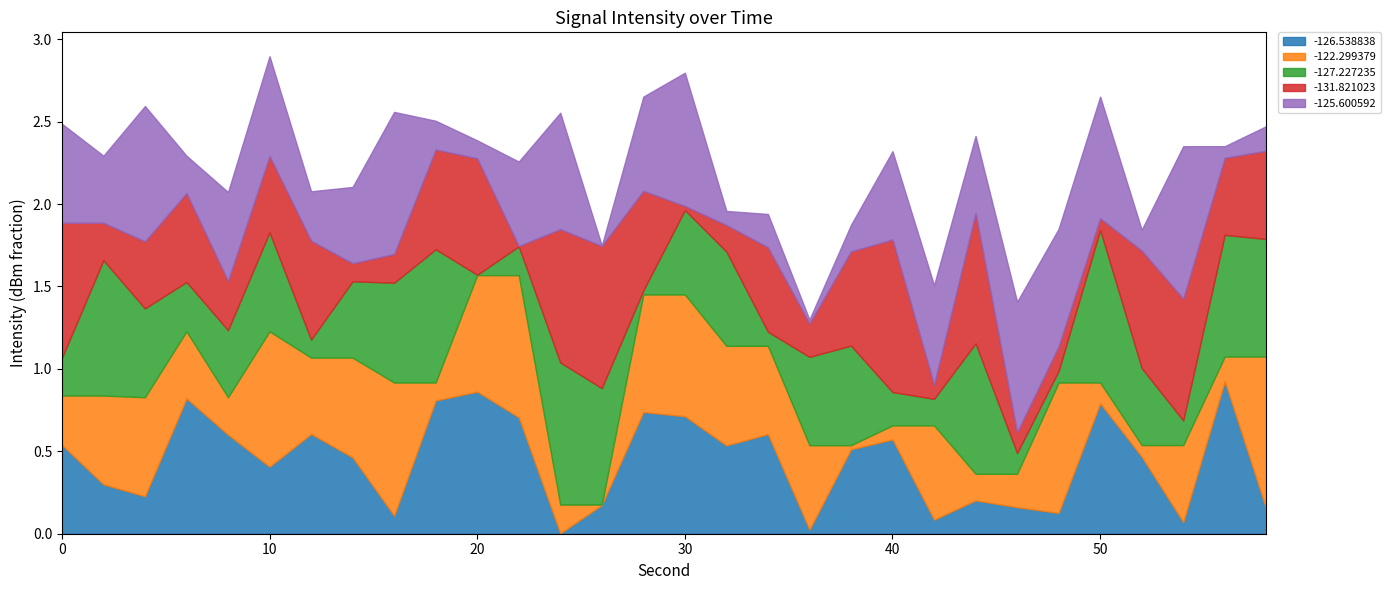

What is the sum of all -125.600592 values?

13.3